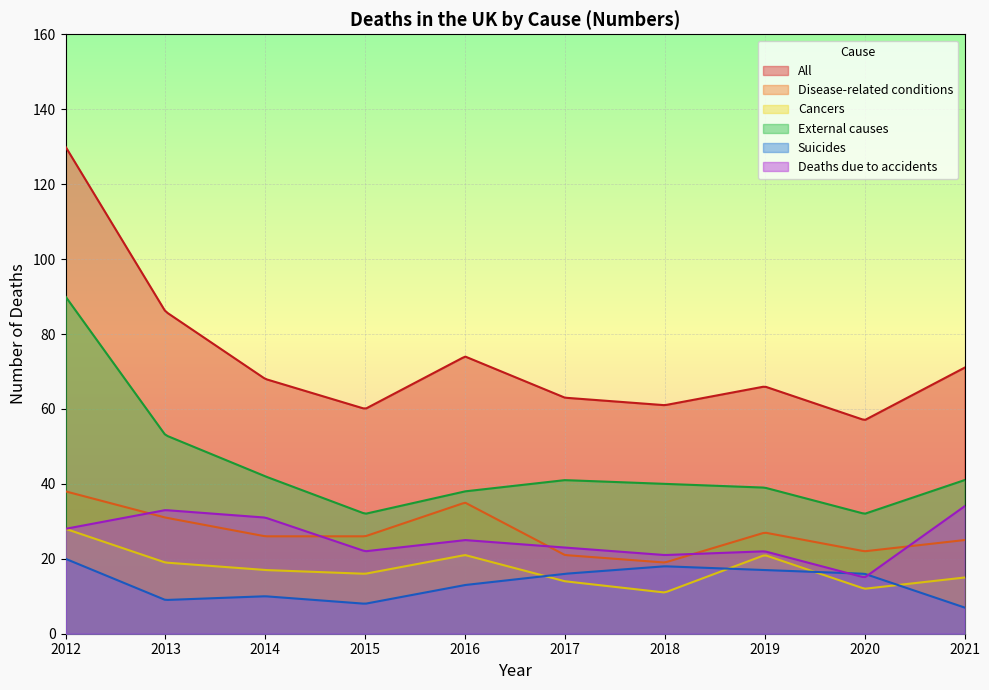

True or false: Deaths due to accidents has a value of 33 at 2013.

True